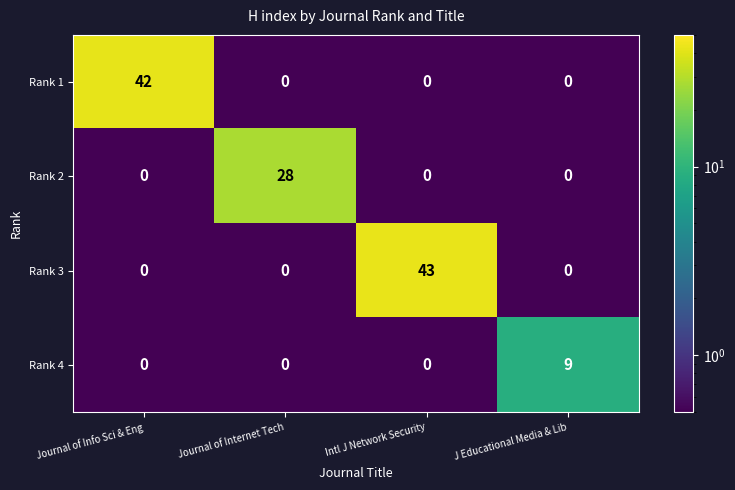

List the series in order of their peak value, lowest first.

Rank 4, Rank 2, Rank 1, Rank 3